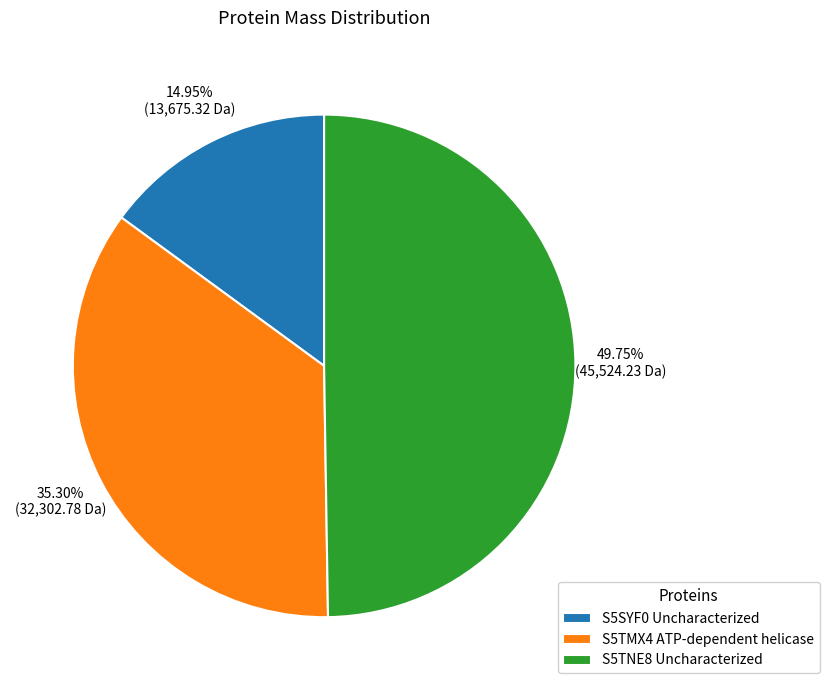

True or false: S5SYF0 Uncharacterized accounts for 21% of the total.

False